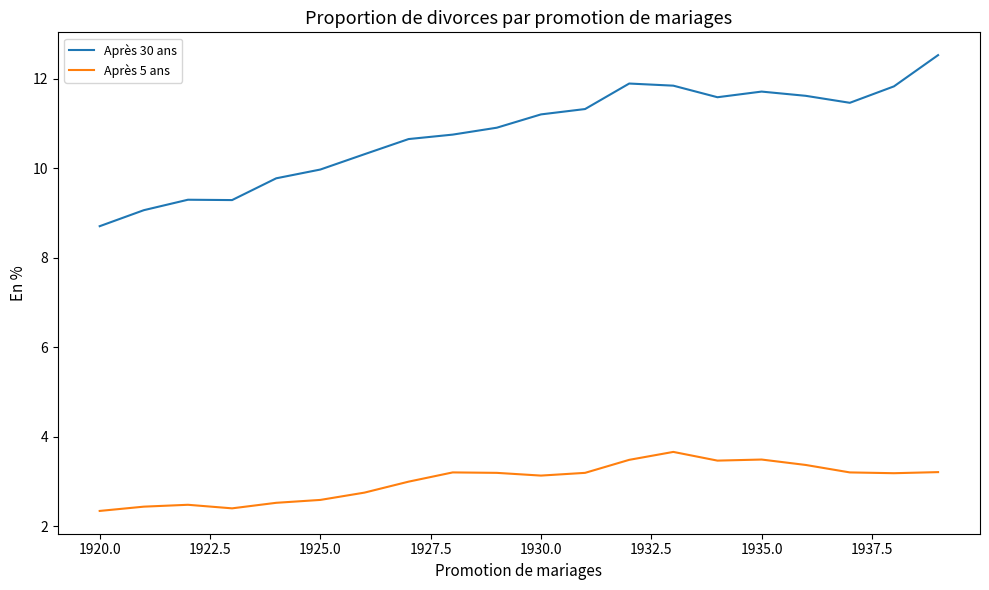

Which series has the widest spread of values?

Après 30 ans